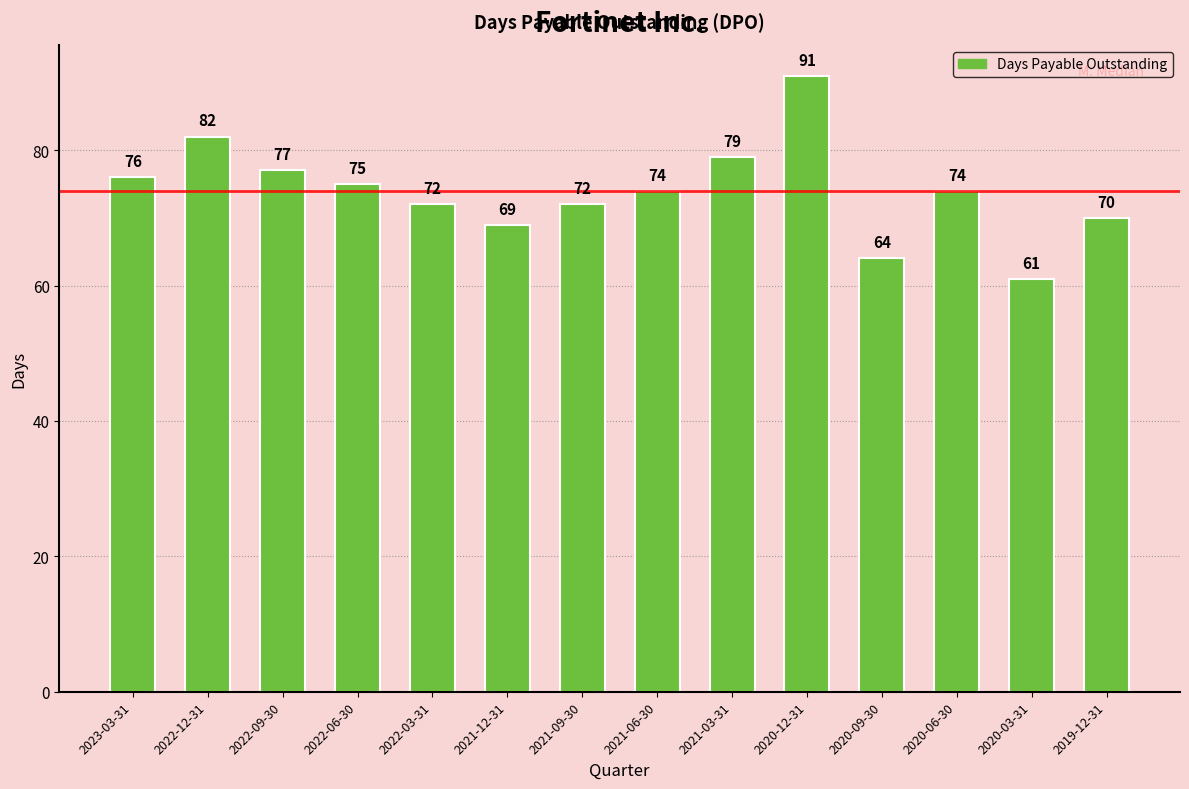

Reading left to right, extract all data points from this chart.

2023-03-31=76	2022-12-31=82	2022-09-30=77	2022-06-30=75	2022-03-31=72	2021-12-31=69	2021-09-30=72	2021-06-30=74	2021-03-31=79	2020-12-31=91	2020-09-30=64	2020-06-30=74	2020-03-31=61	2019-12-31=70